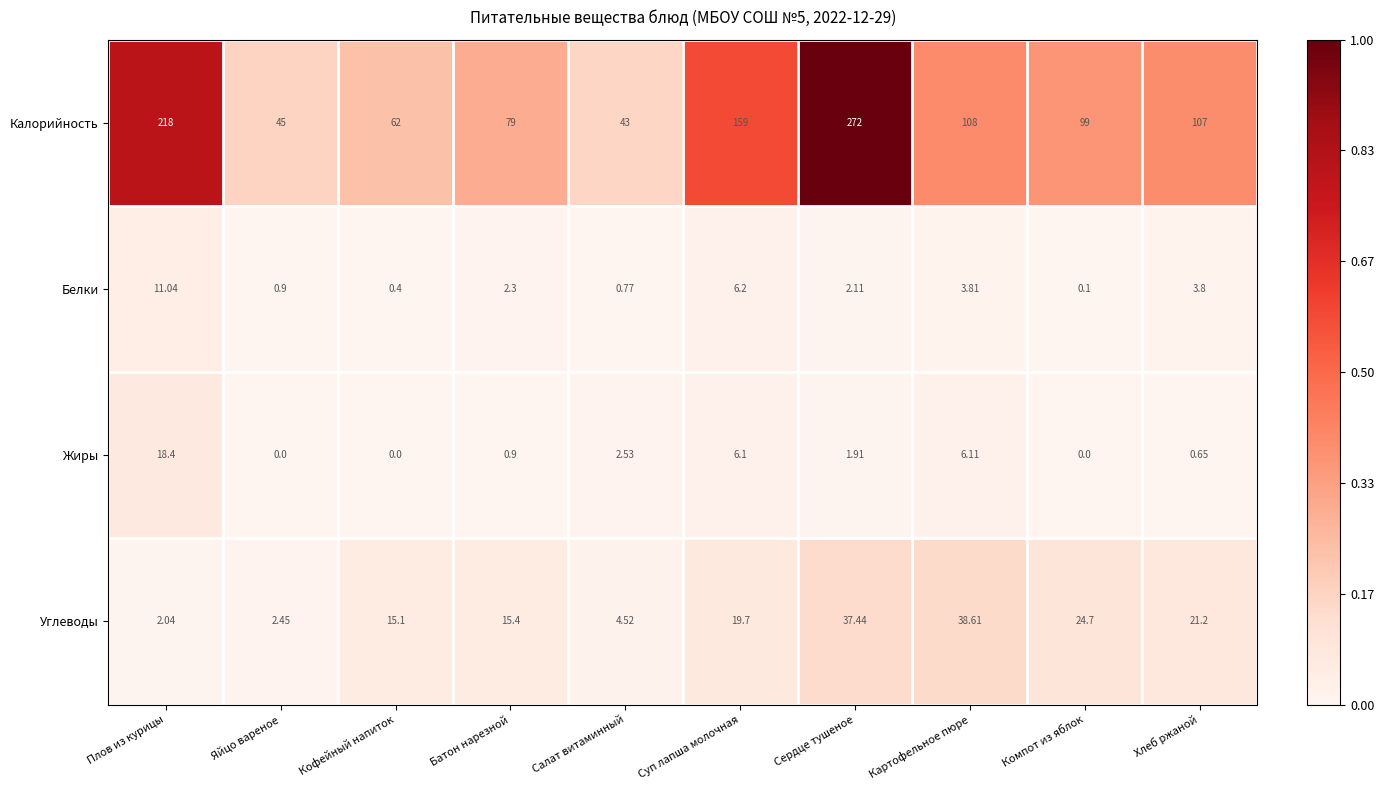

Which series has the largest range (max minus min)?

Калорийность